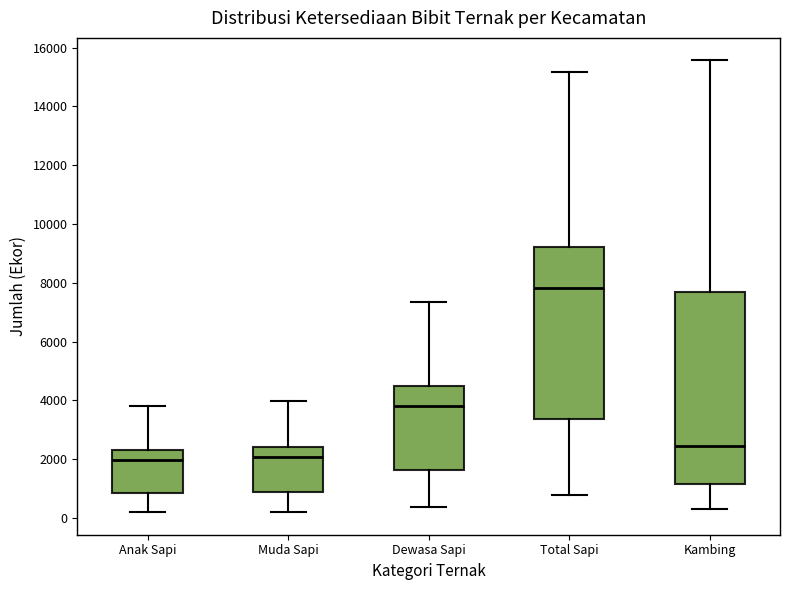

Which box has the highest median line?

Total Sapi